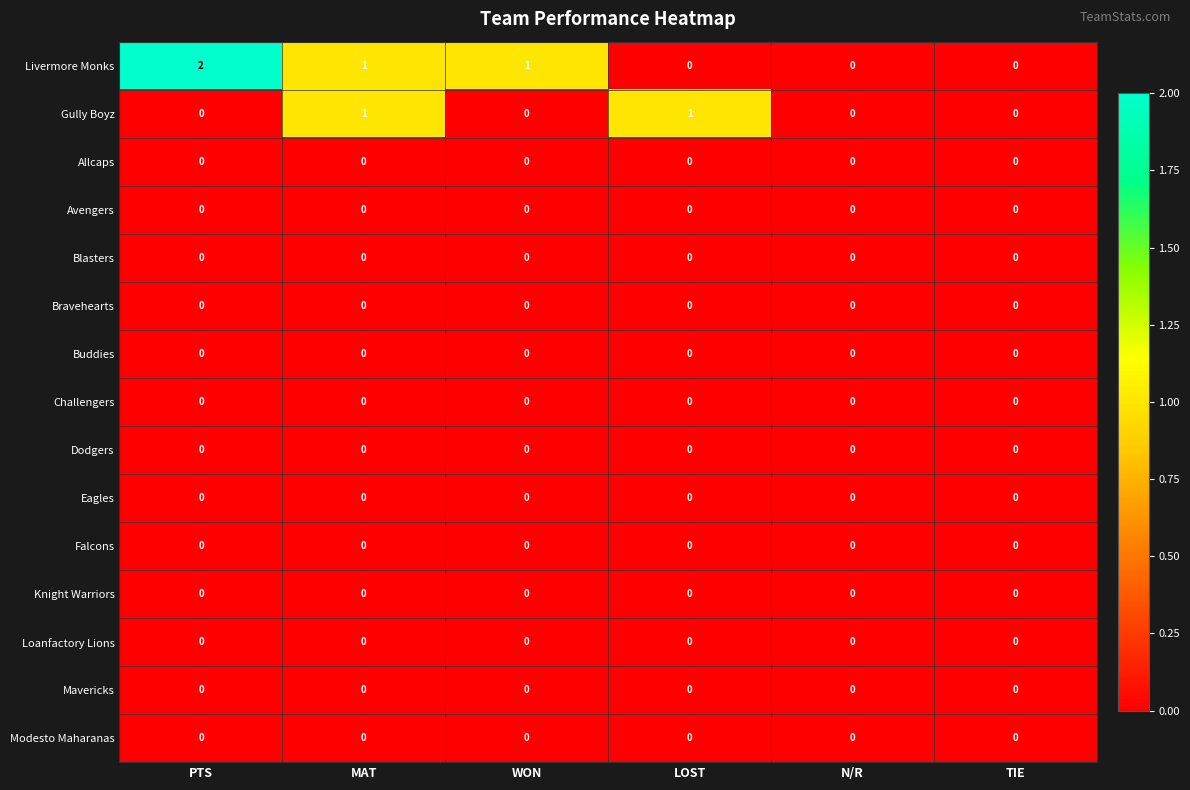

The value of Loanfactory Lions at PTS is 0. True or false?

True